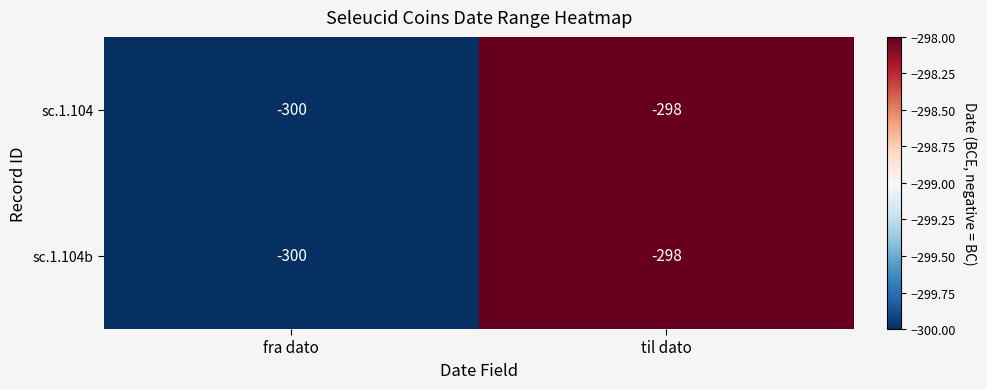

At which category is the sum across all series the highest?

til dato